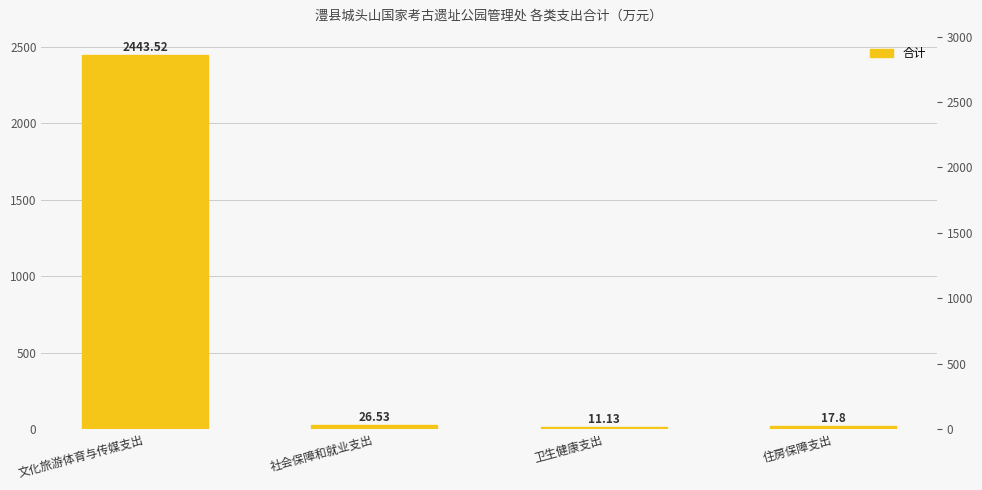

Where does the data first go above 26?

文化旅游体育与传媒支出